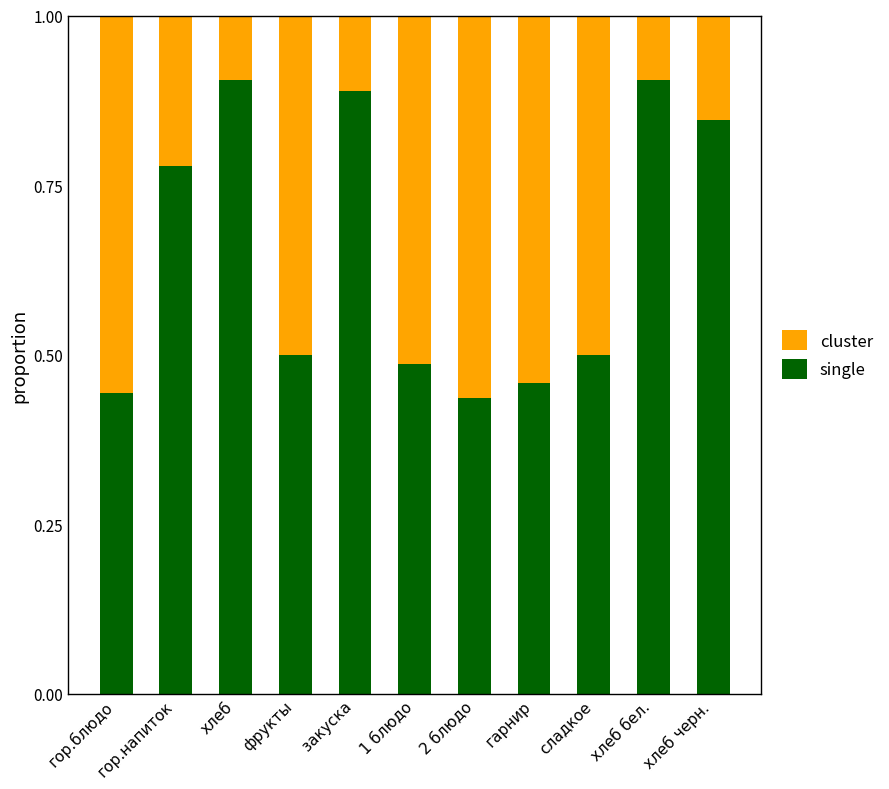

What is the total value across all series at хлеб черн.?

1.0